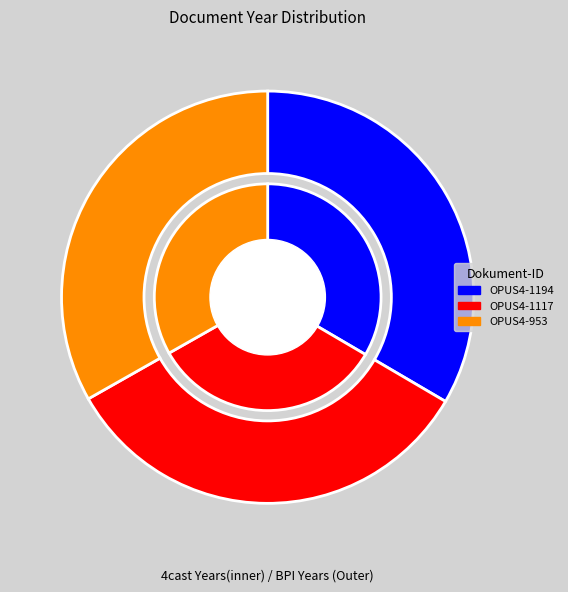

Which category has the biggest portion of the pie?

OPUS4-1194